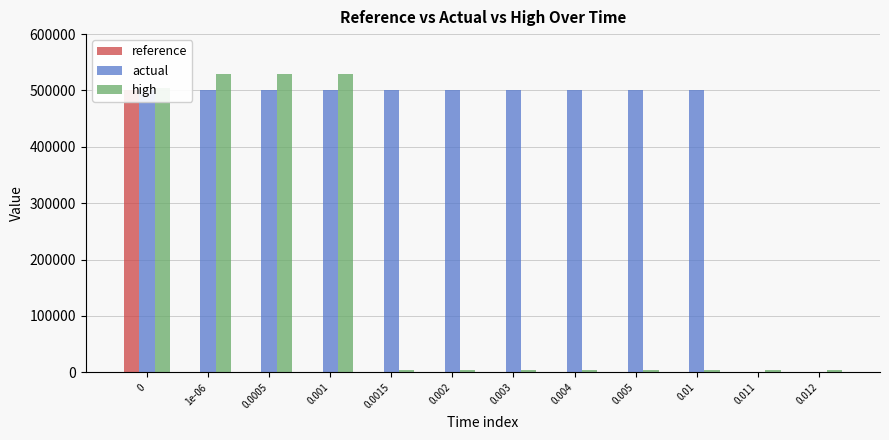

What is the total value across all series at 0.011?

4000